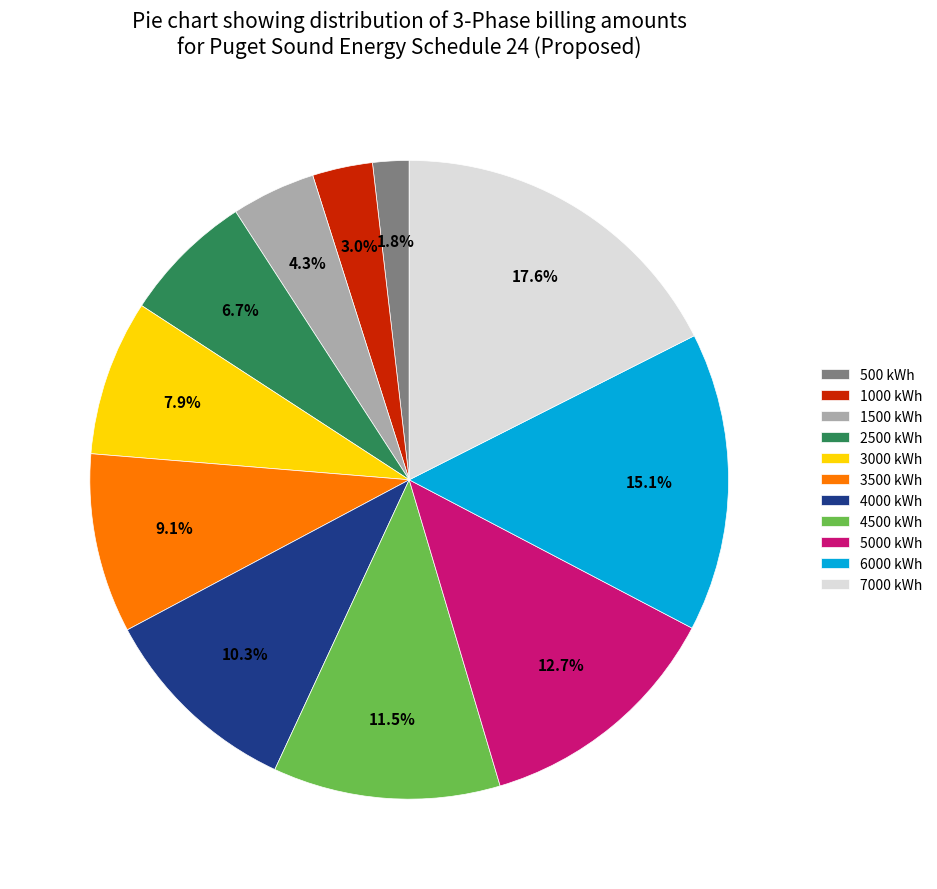

What is the ratio of the value at 3500 kWh to the value at 2500 kWh?

1.4